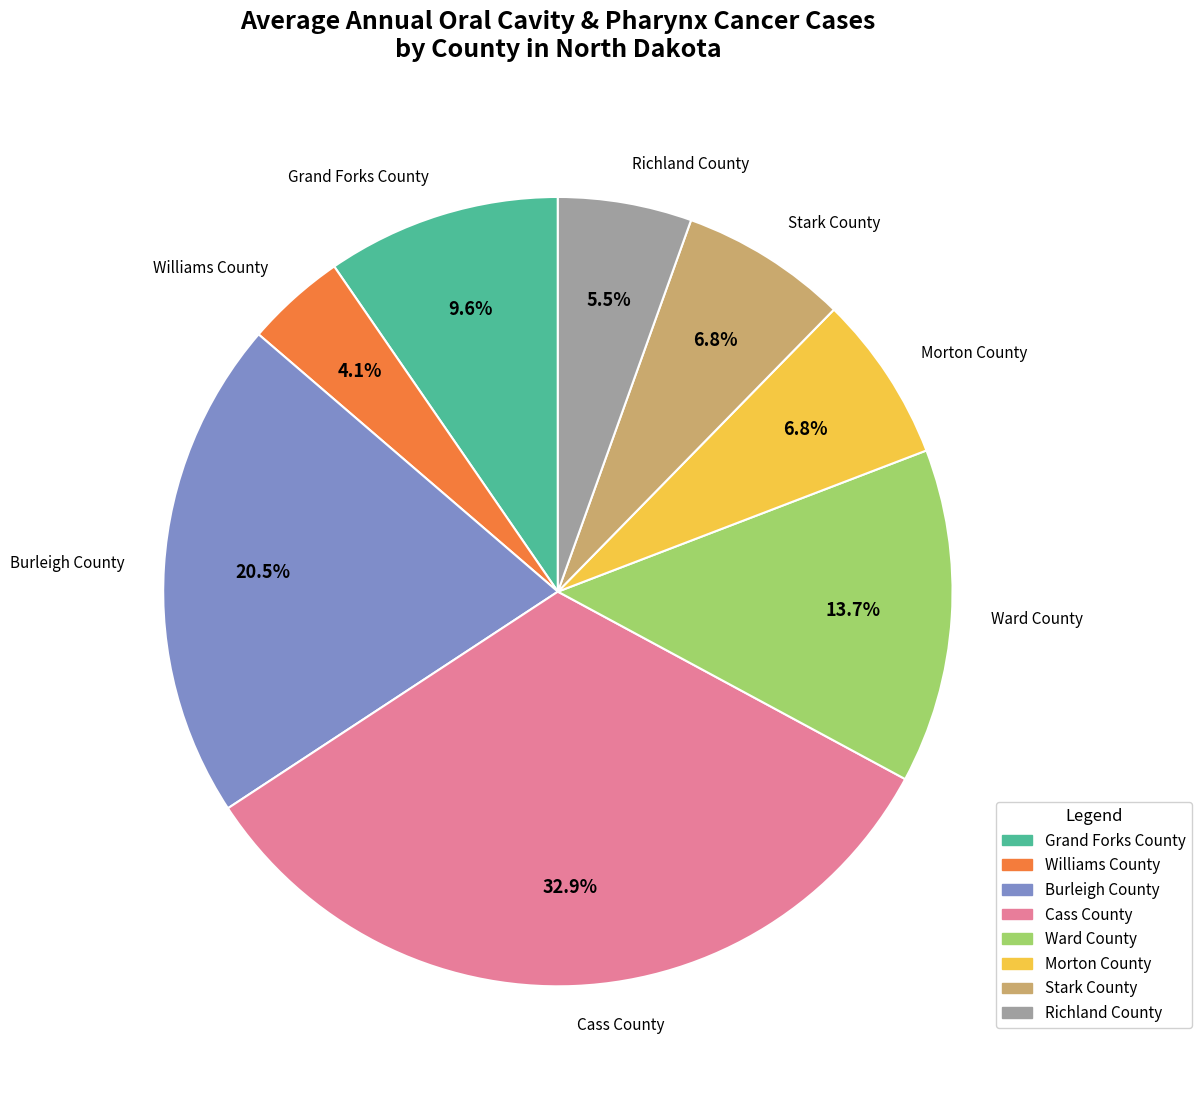

To the nearest percent, what portion does Stark County represent?

7%